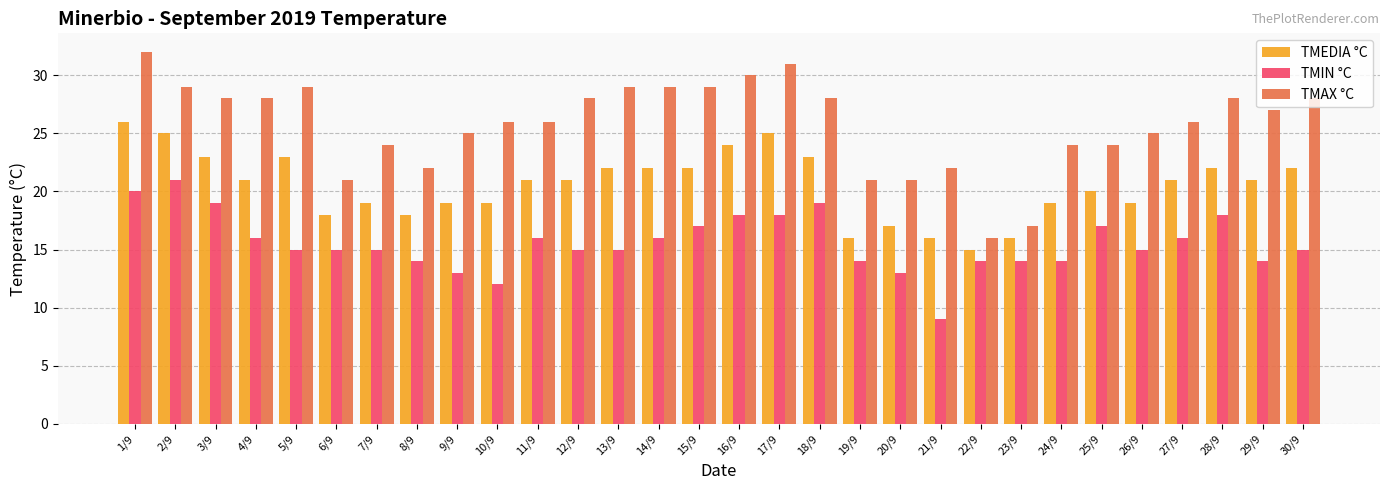

How many series are shown in this chart?

3